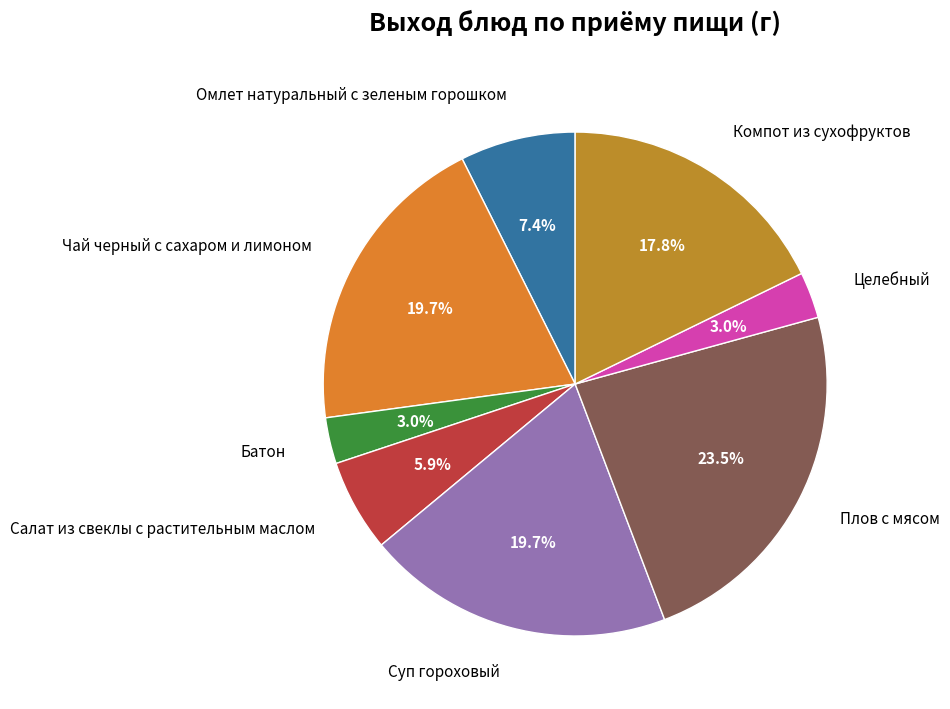

Is it true that Чай черный с сахаром и лимоном is 20% of the pie?

True